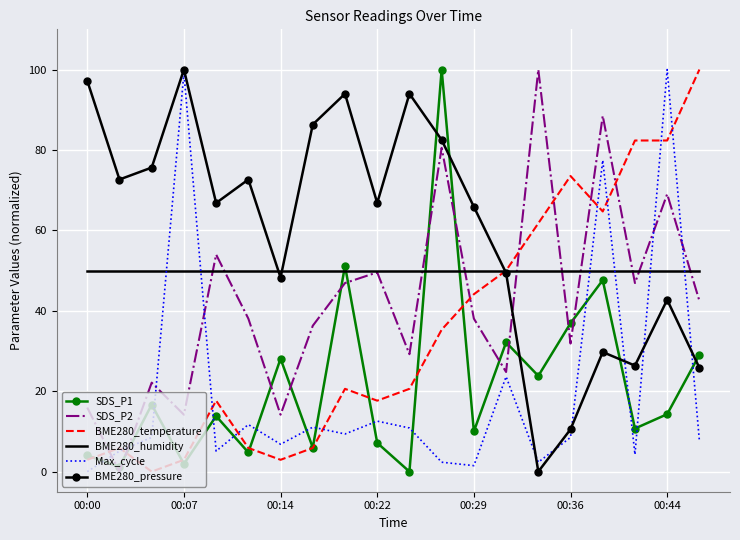

At how many categories does at least one series exceed 30?

20